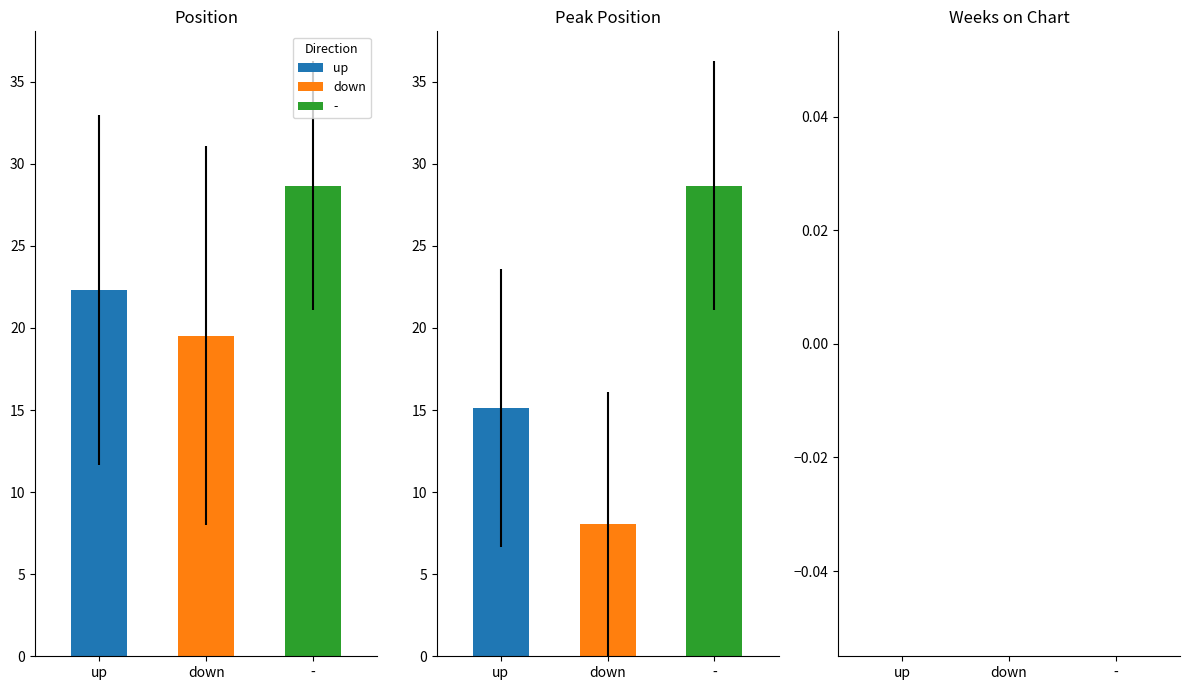

At how many categories does at least one series exceed 20?

1